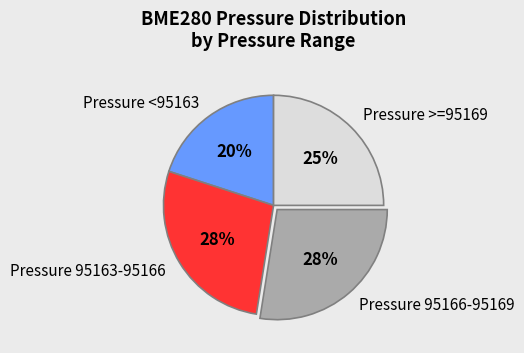

To the nearest percent, what portion does Pressure >=95169 represent?

25%